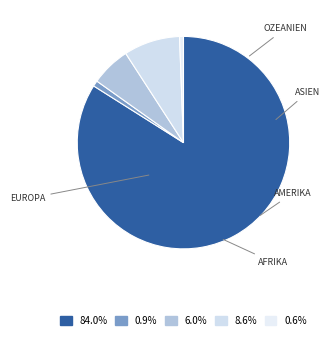

How many slices are in this pie chart?

5